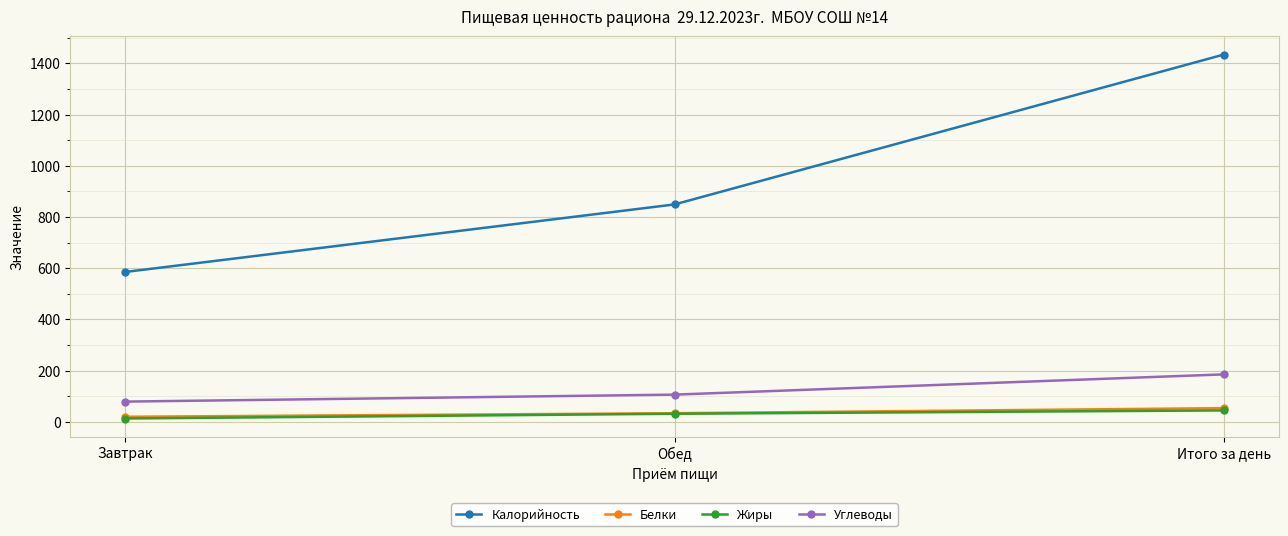

Which series changed the most between Завтрак and Обед?

Калорийность